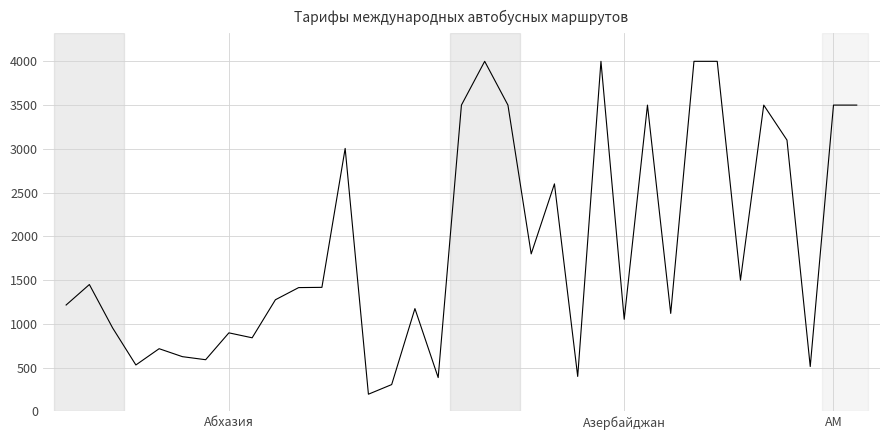

What is the smallest value displayed?

197.0